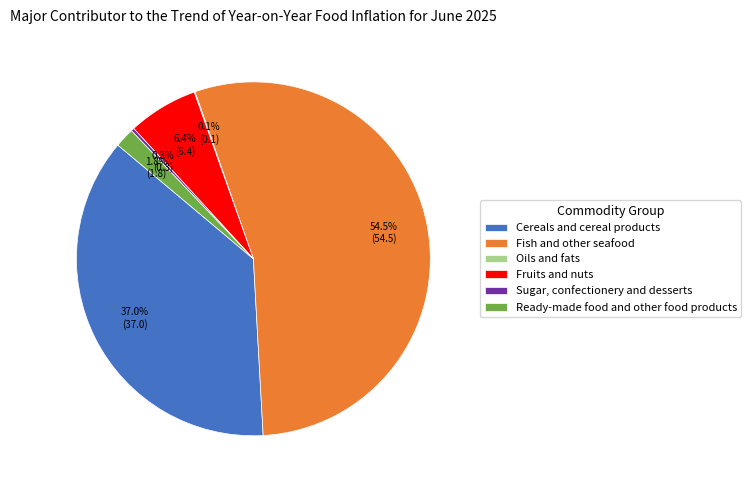

Is it true that Fish and other seafood is 42% of the pie?

False